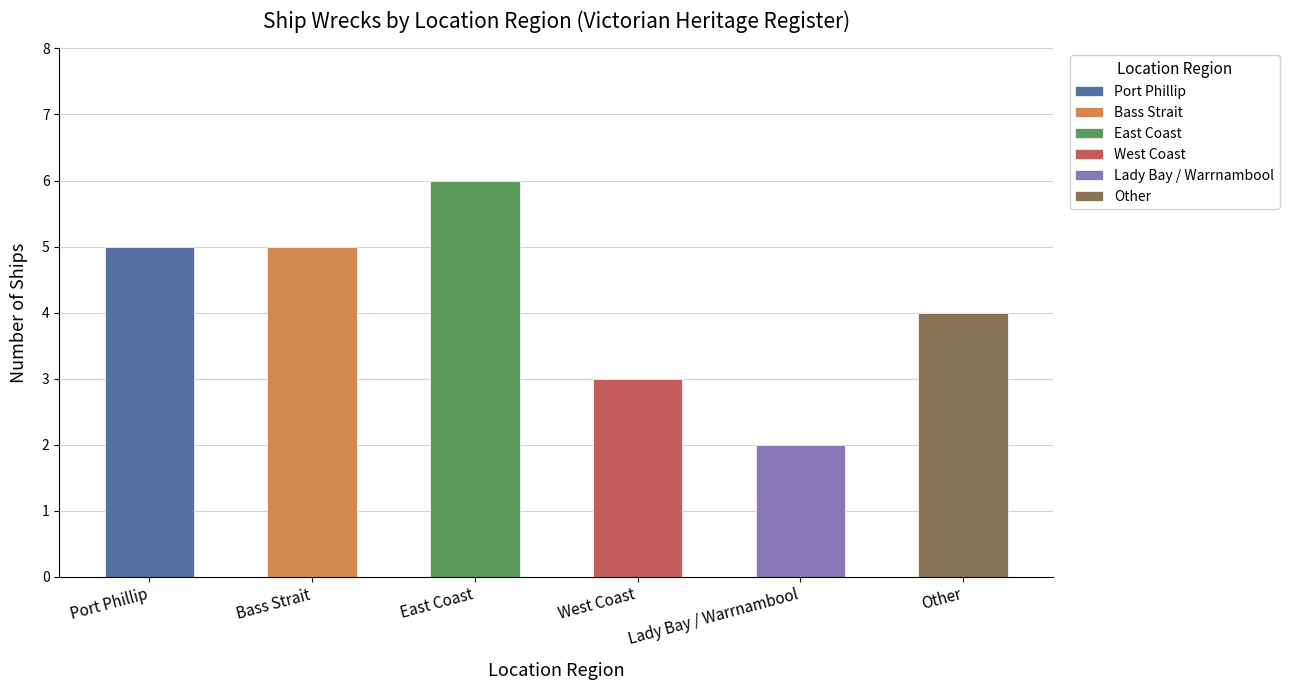

What value does the data have at Port Phillip?

5